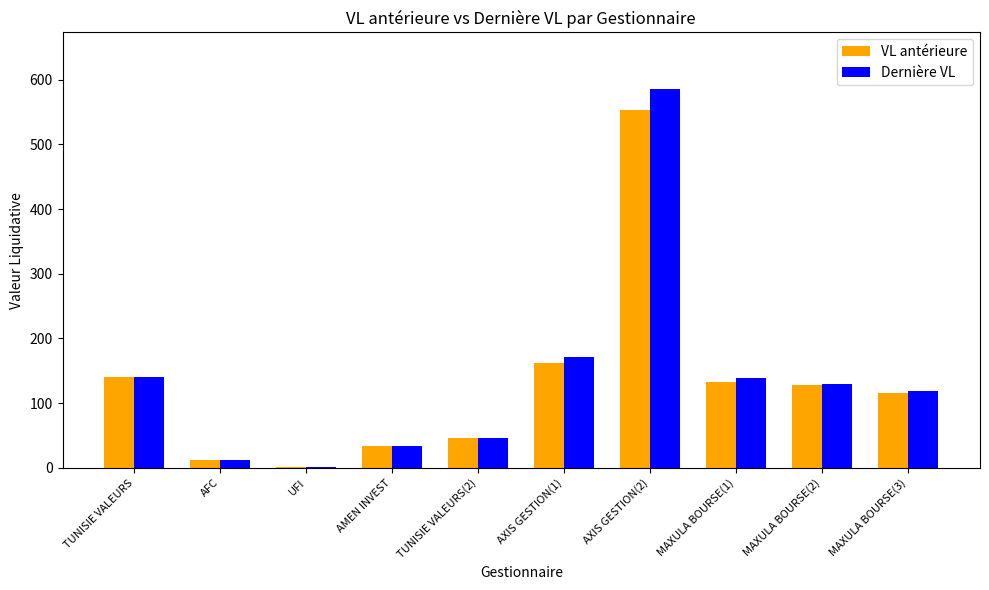

Between MAXULA BOURSE(1) and MAXULA BOURSE(2), which series saw the biggest shift?

Dernière VL